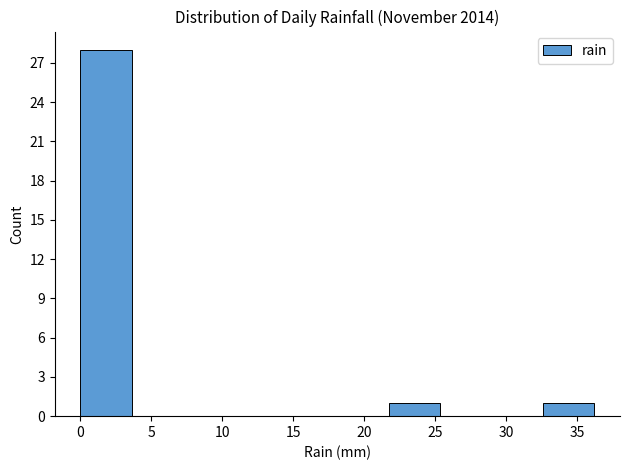

Which range on the x-axis has the tallest bar?

0.0 to 3.5